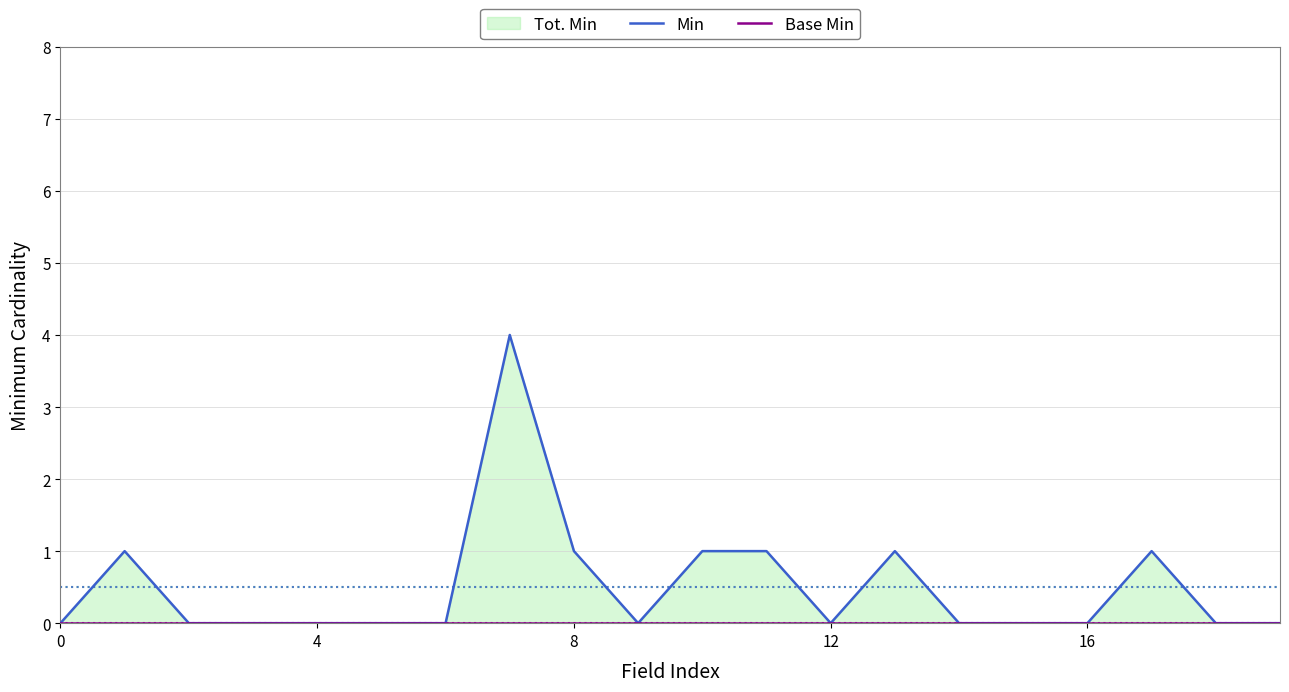

Reading right to left, what are all the values shown in this chart?

Min: 0	0	1	0	0	0	1	0	1	1	0	1	4	0	0	0	0	0	1	0
Base Min: 0	0	0	0	0	0	0	0	0	0	0	0	0	0	0	0	0	0	0	0